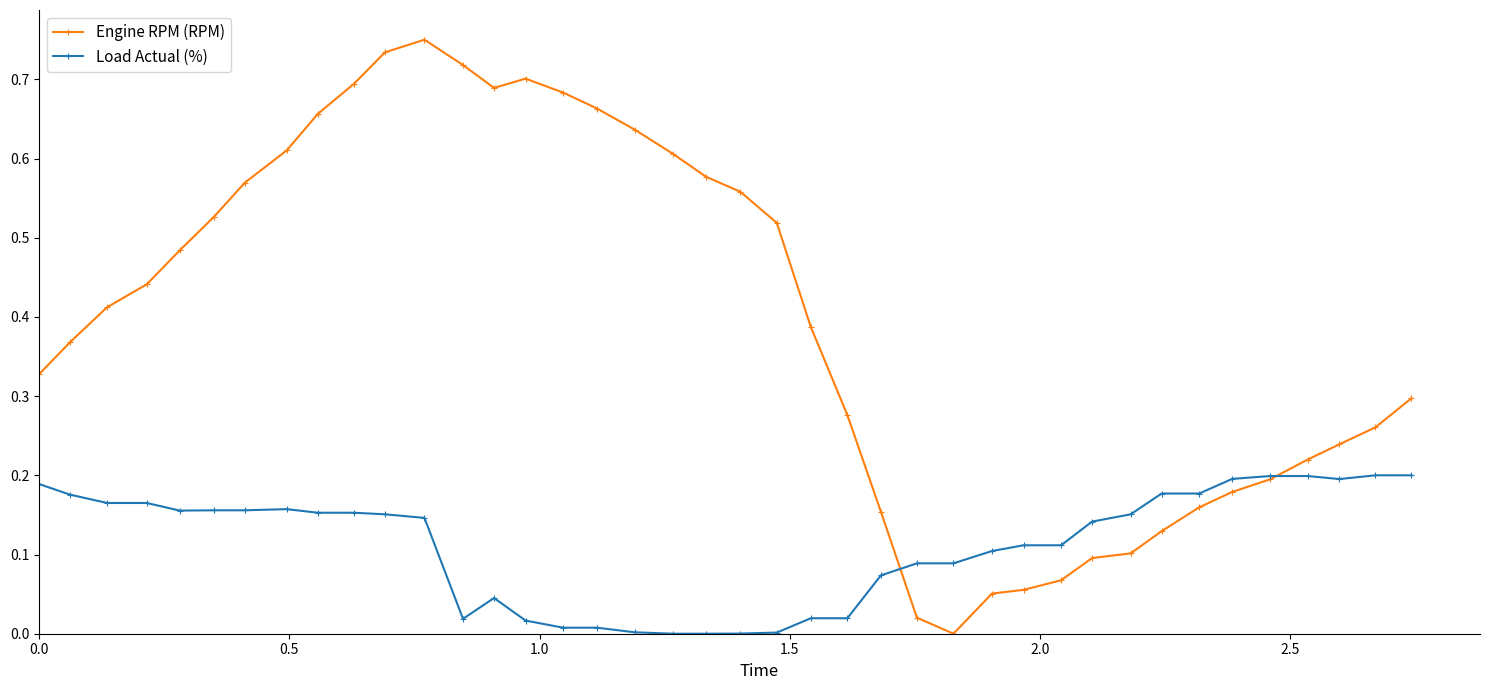

After their last crossing, which series has the higher values: Load Actual (%) or Engine RPM (RPM)?

Engine RPM (RPM)